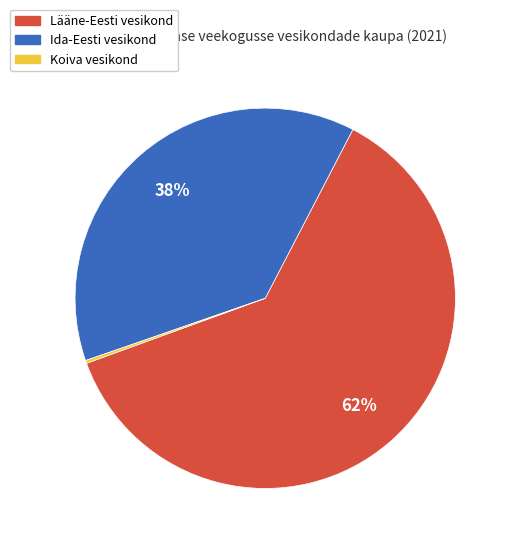

The Lääne-Eesti vesikond slice represents 62% of the pie. True or false?

True